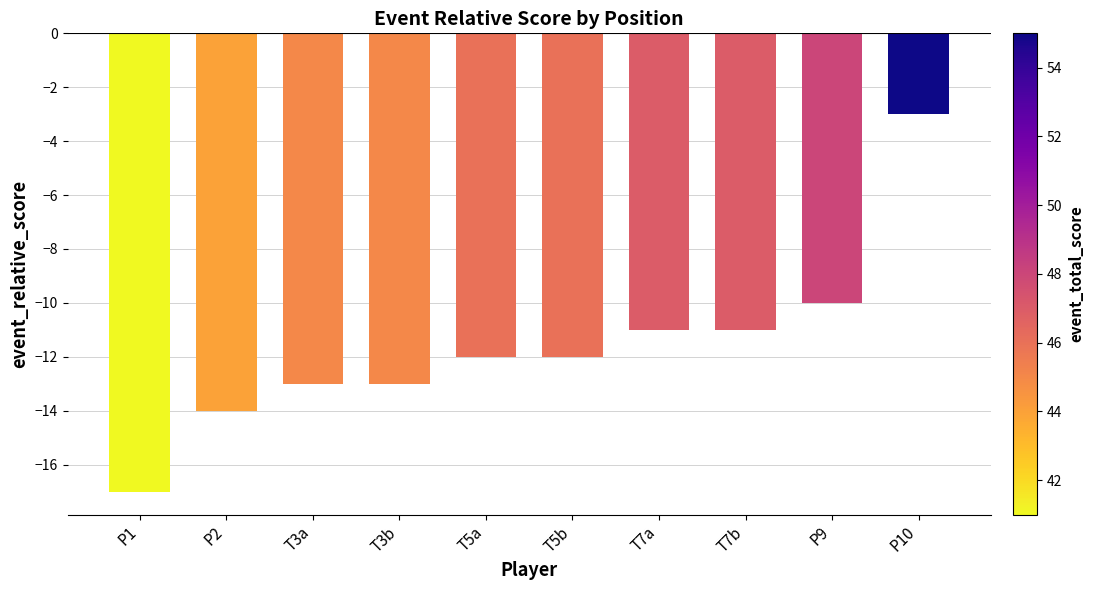

What is the difference between the maximum and minimum values?

14